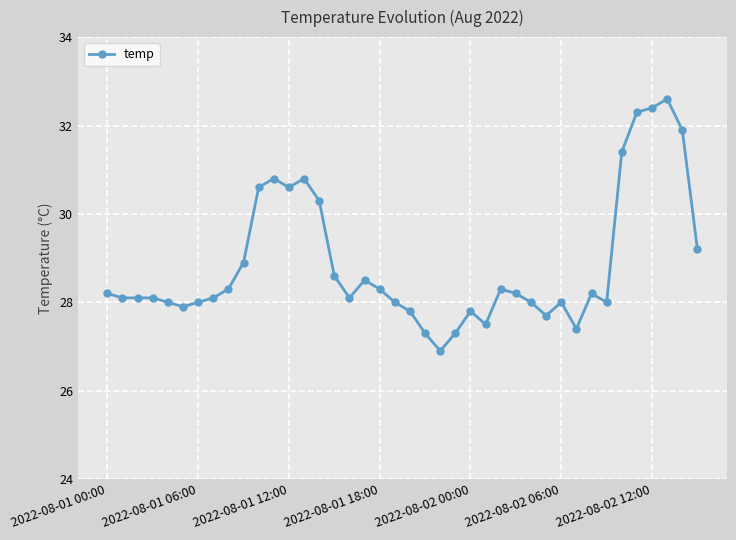

How many series are shown in this chart?

1